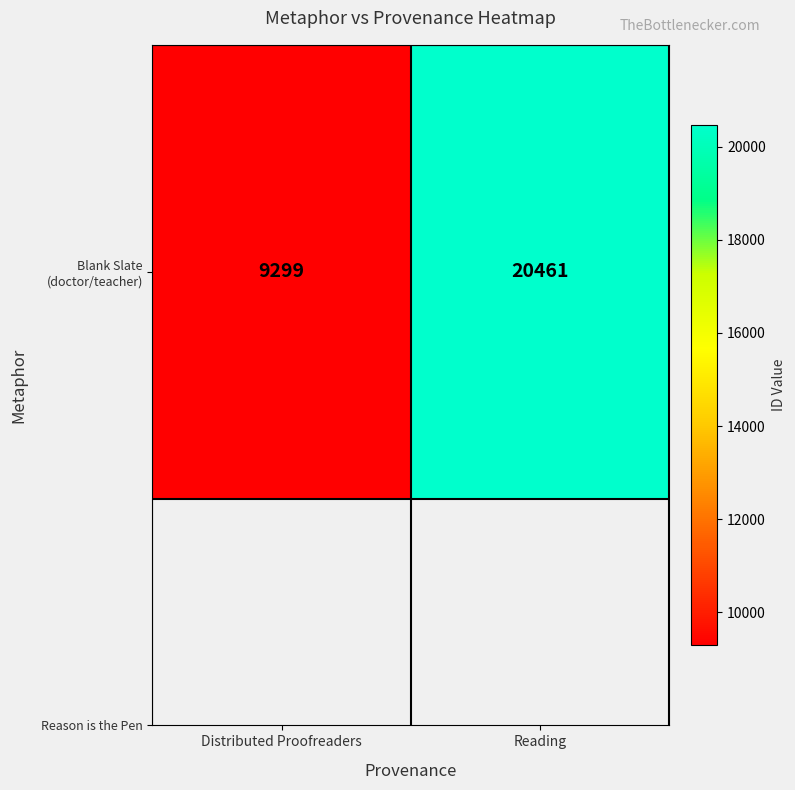

True or false: the data shows 15913 at Distributed Proofreaders.

False